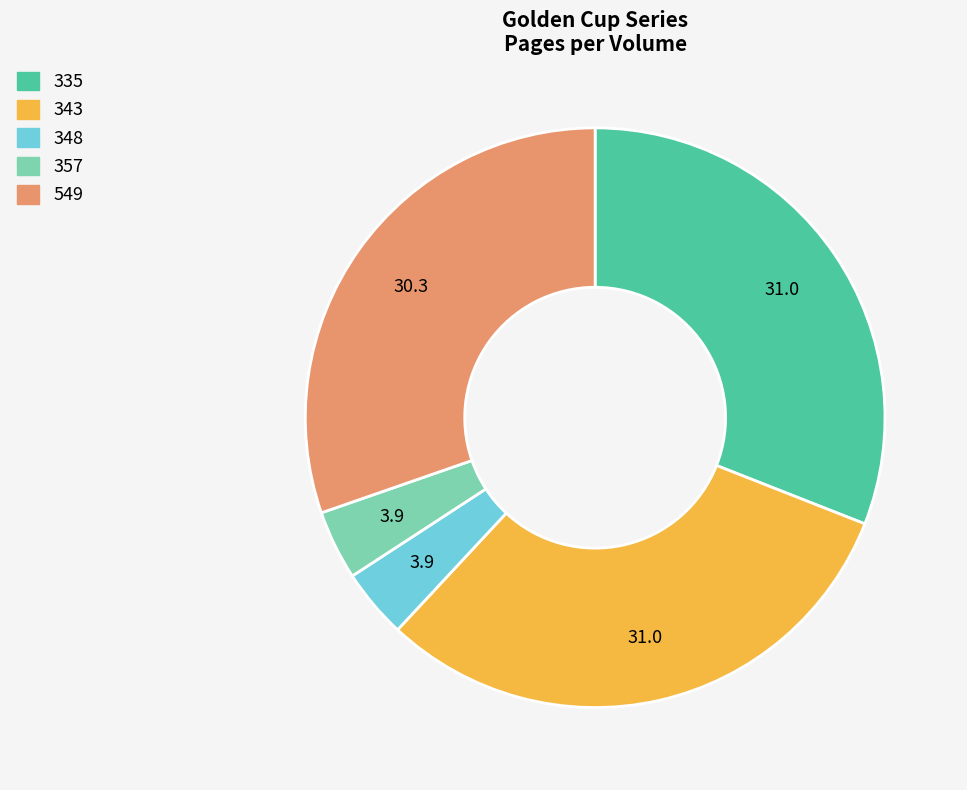

Count the number of slices in the pie.

5